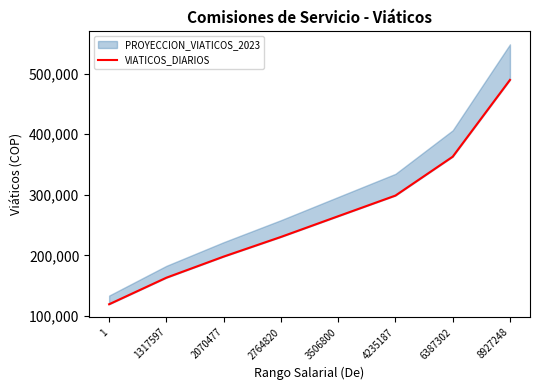

Does the chart have visible grid lines?

No